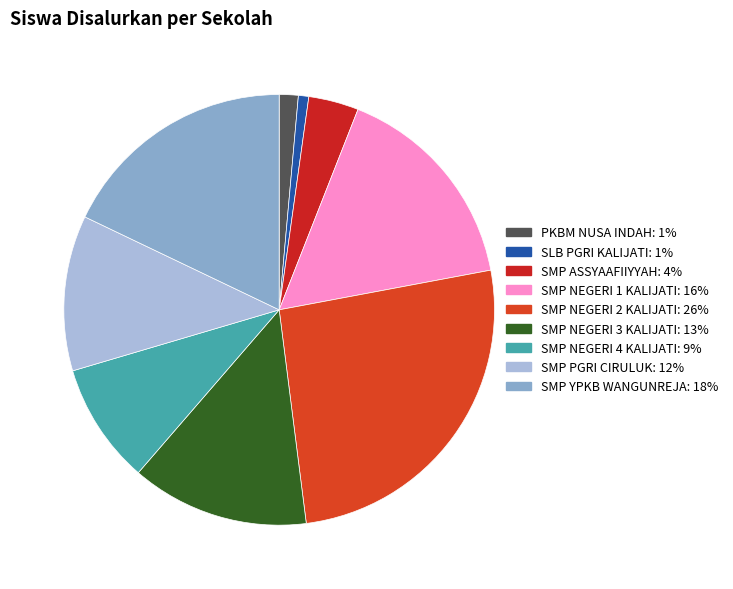

How many segments does this pie chart have?

9